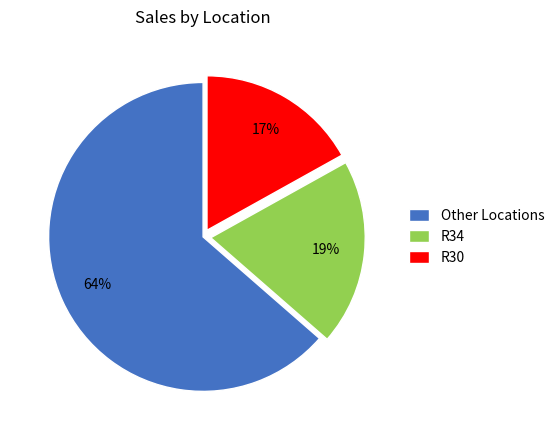

What is the majority slice?

Other Locations